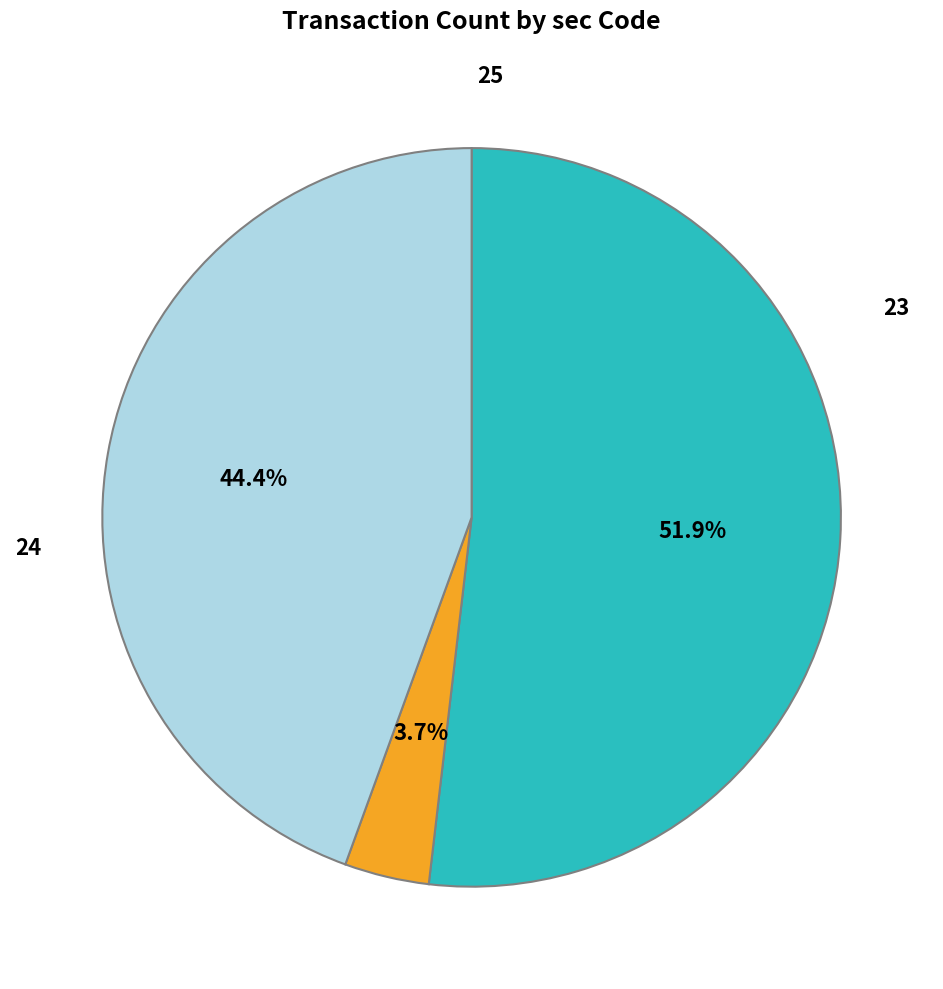

Is there any slice that represents more than half of the pie?

Yes